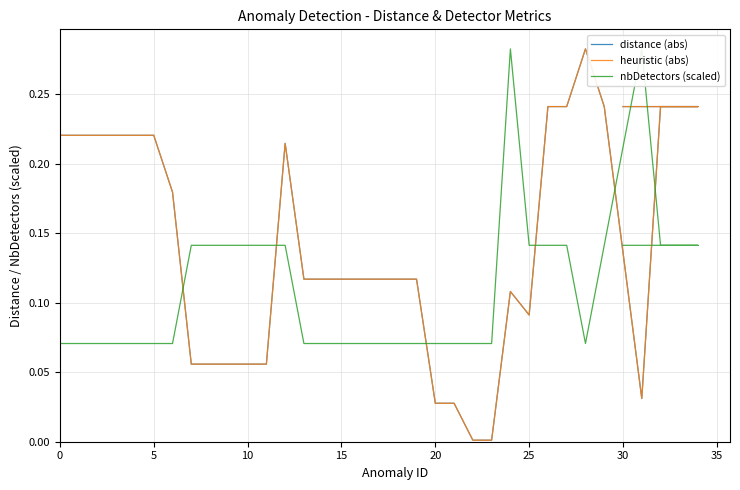

How many times do nbDetectors (scaled) and heuristic (abs) cross each other?

6